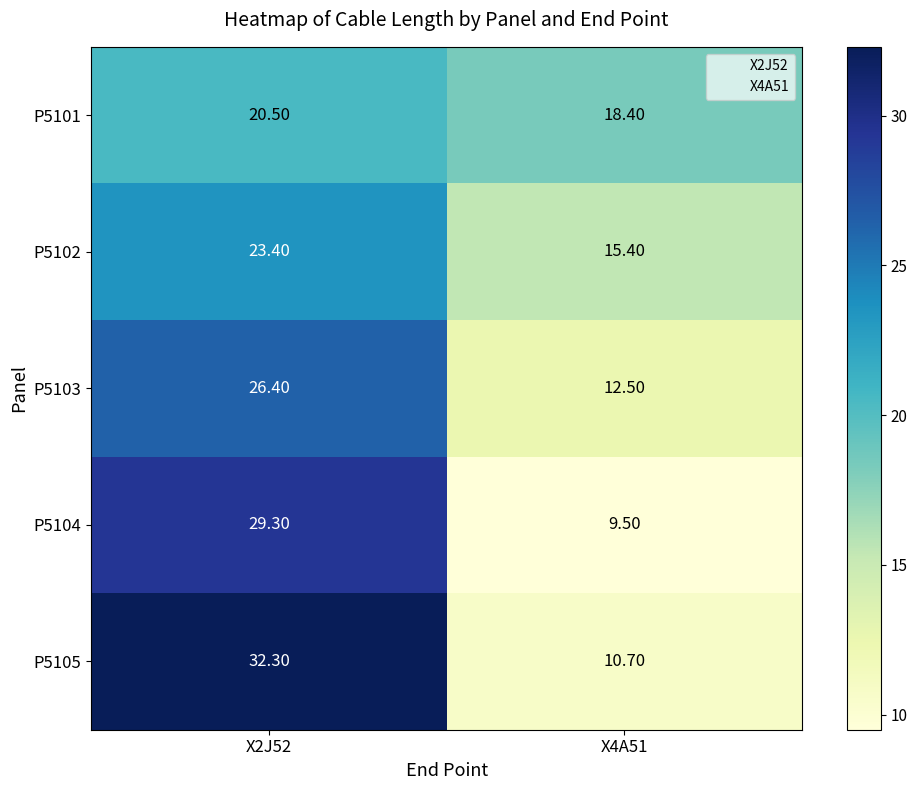

How many series are shown in this chart?

5